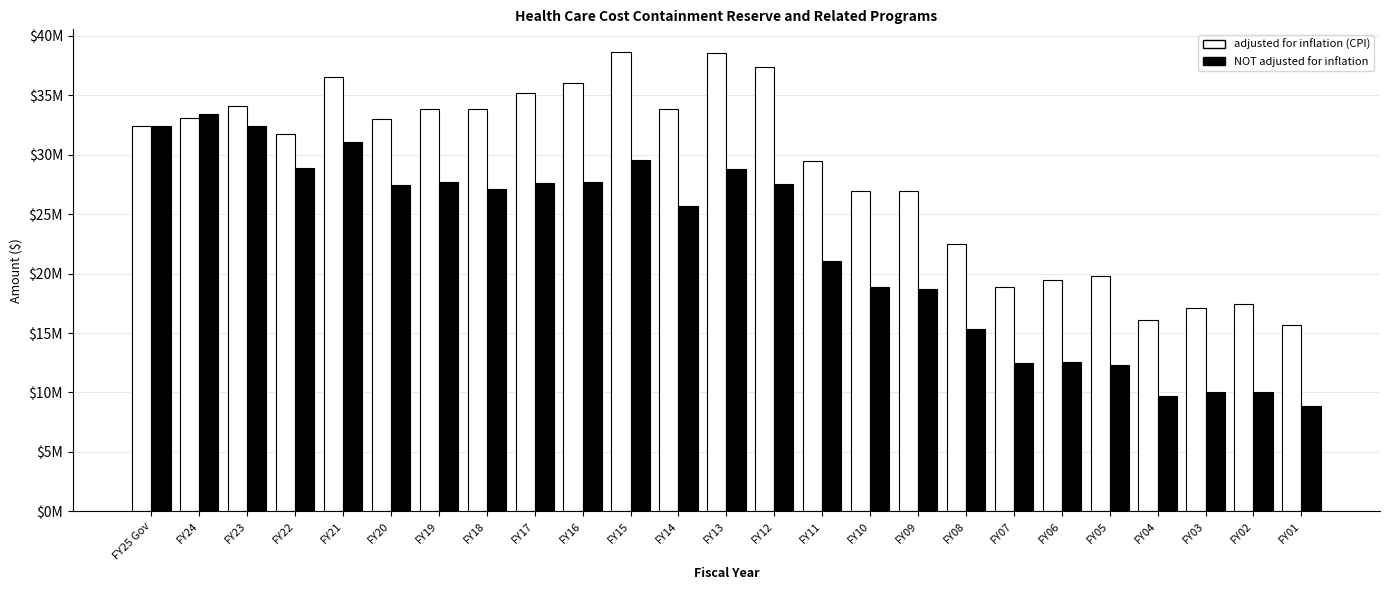

What is the label of the 17th bar from the left?

FY09